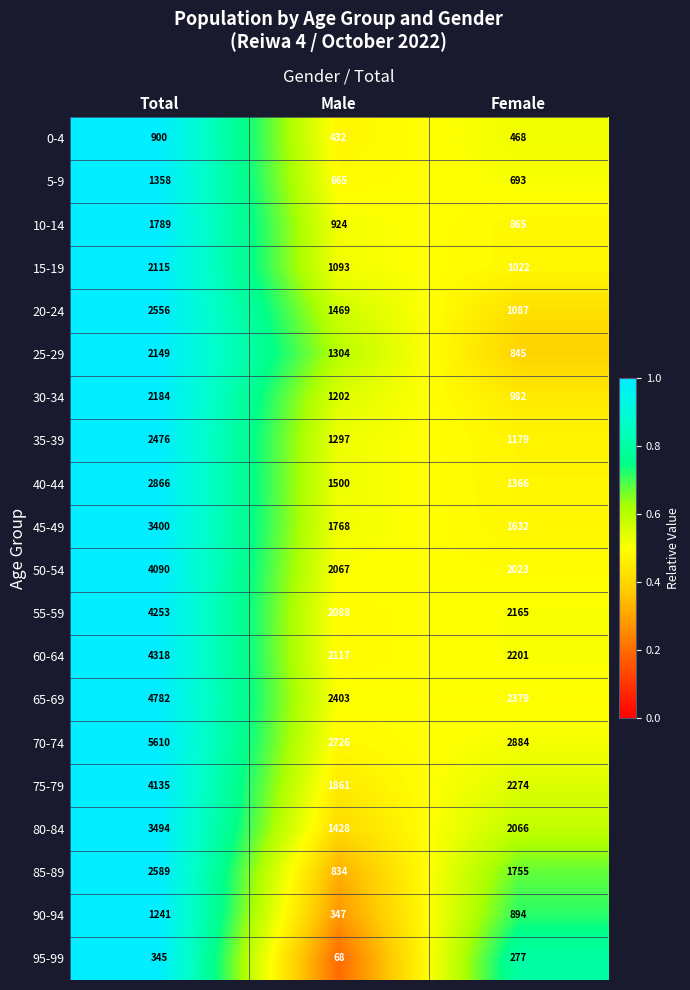

The 65-69 series shows 4053 at Male. True or false?

False